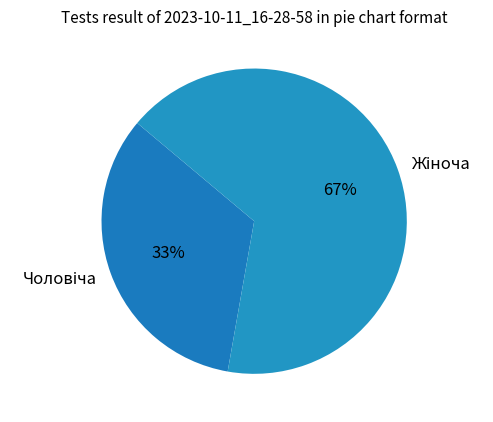

How many segments does this pie chart have?

2